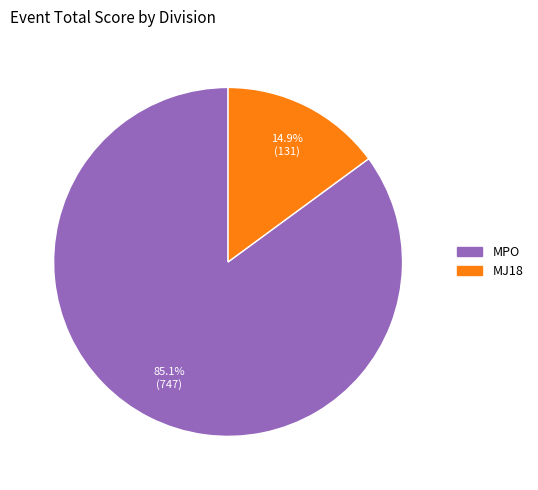

Rank the categories by value from lowest to highest.

MJ18, MPO